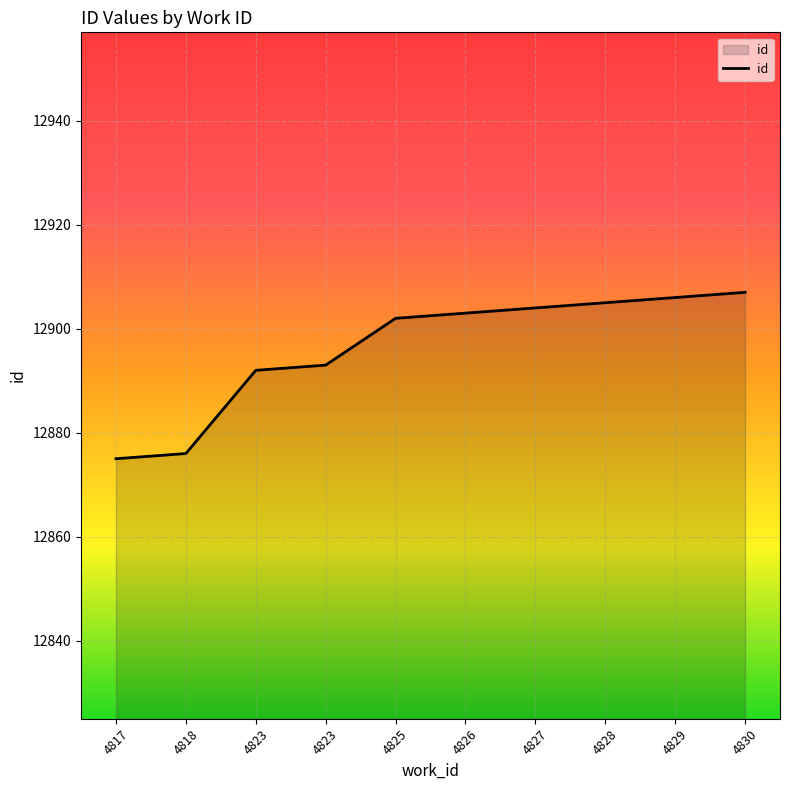

Reading right to left, transcribe all the data shown in this chart.

12907	12906	12905	12904	12903	12902	12893	12892	12876	12875